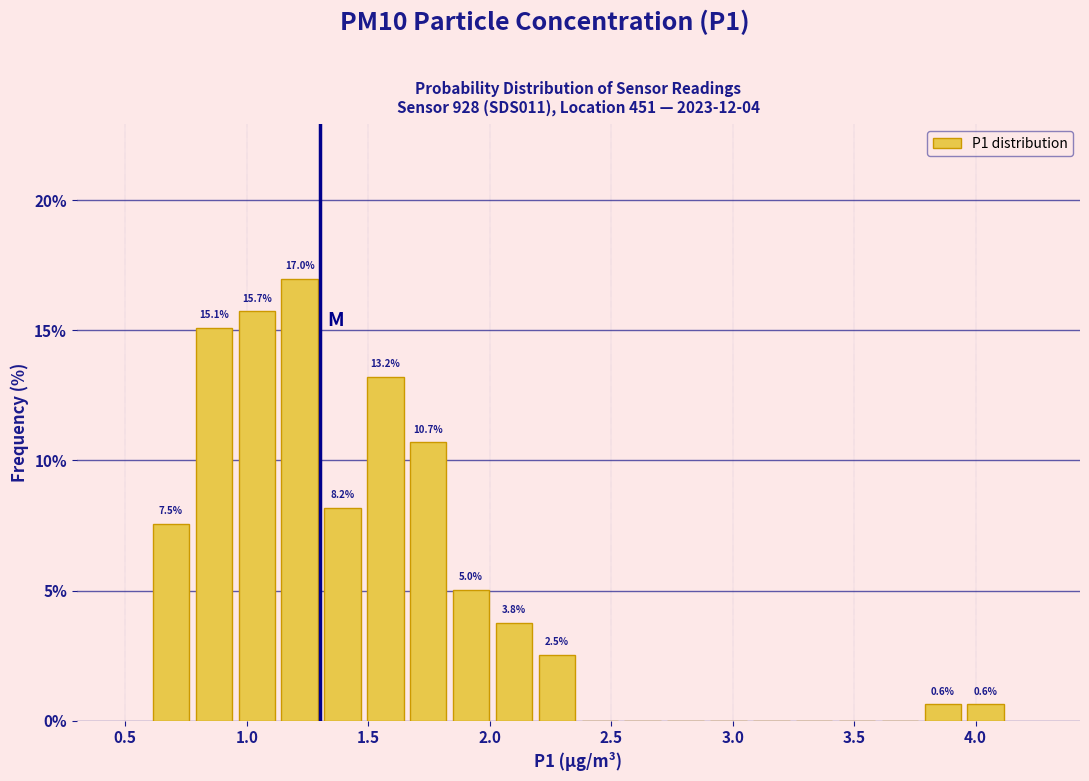

Around what value on the x-axis is the tallest bar? Give the approximate position of its centre, as read against the axis.

1.20